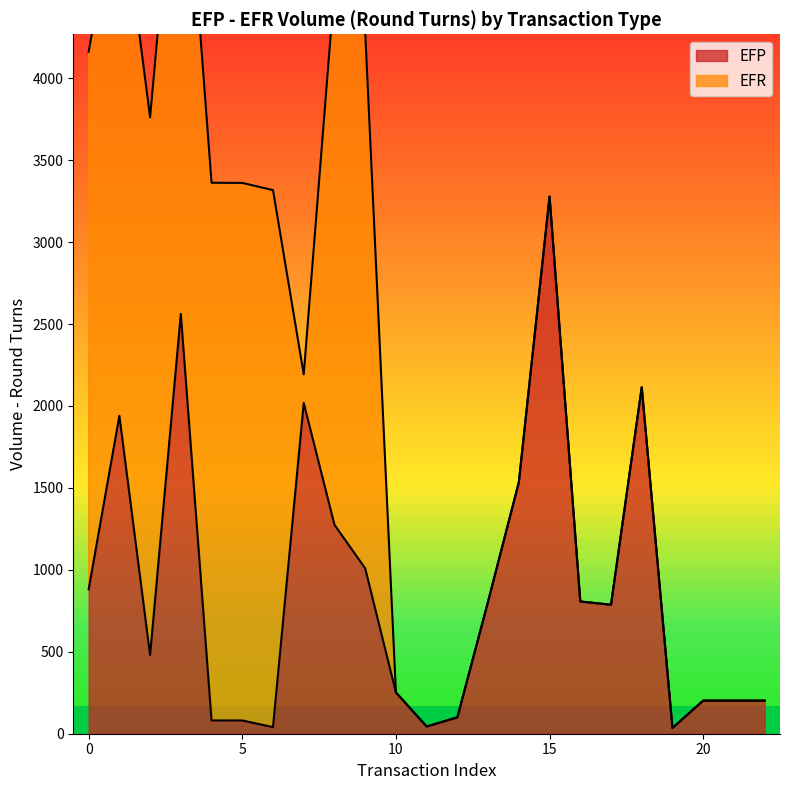

How many data points does each series have?

23